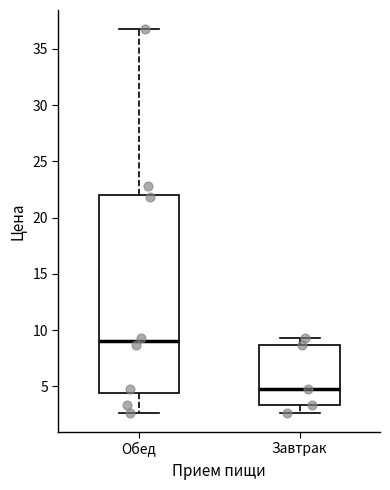

Comparing the boxes themselves (not the whiskers), which one is the tallest?

Обед